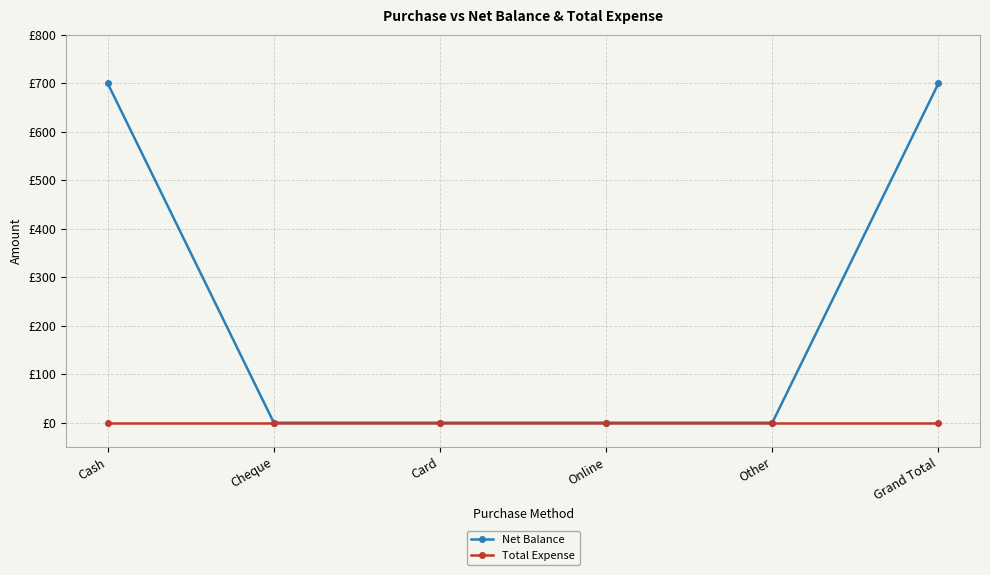

What is the value of the Net Balance point at the 6th from the left?

700